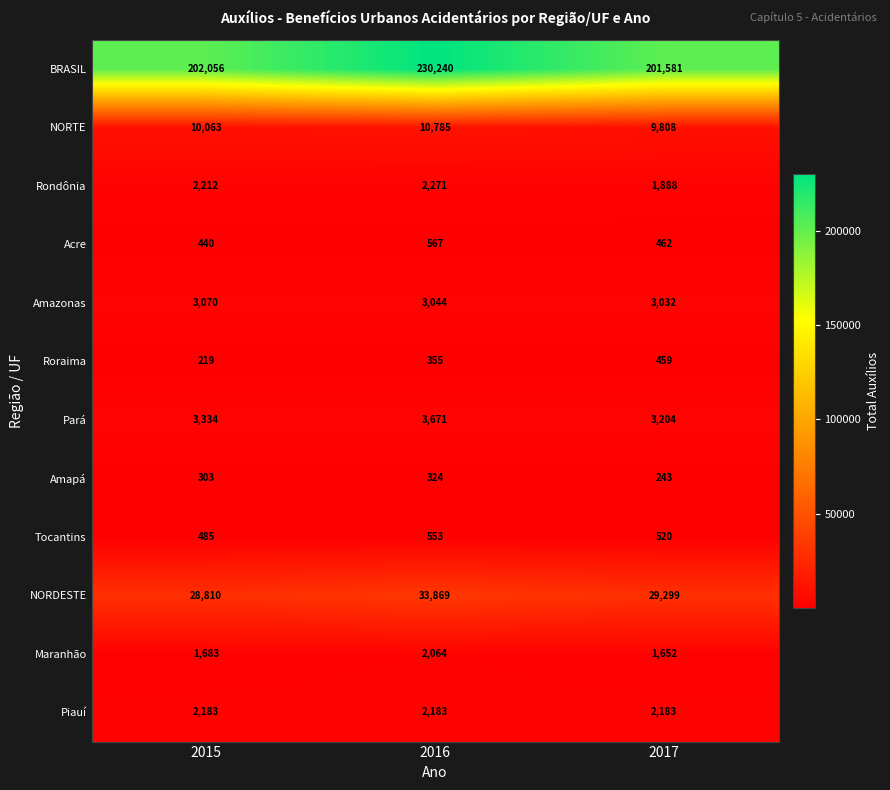

What value does the Roraima series have at 2017, to the nearest 10?

460